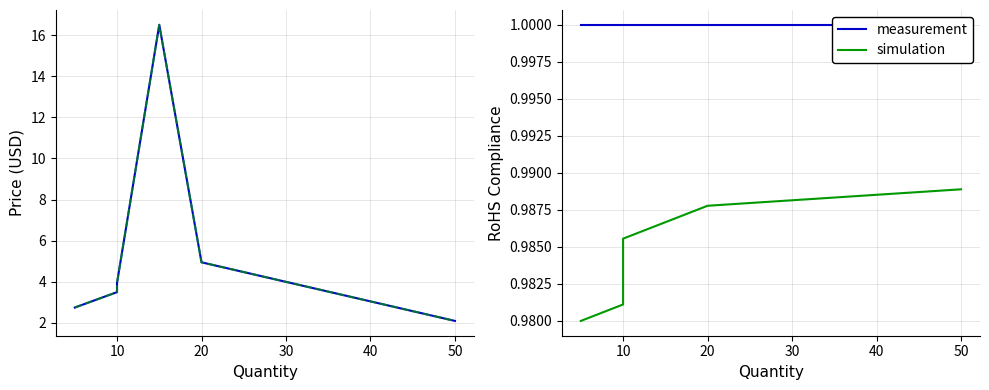

What is the approximate value of simulation at 10?

1.0